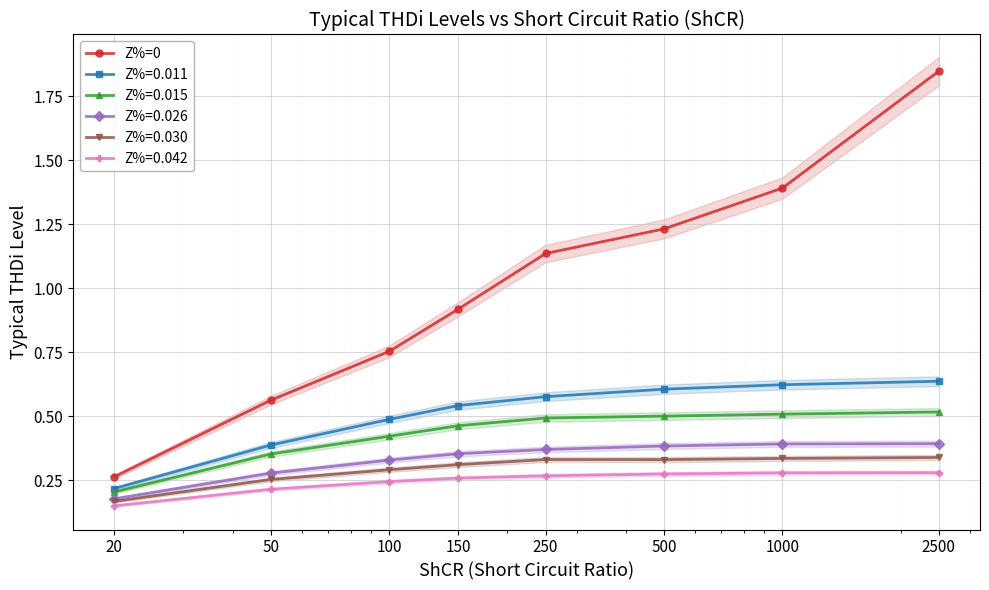

What is the average value?

1.0